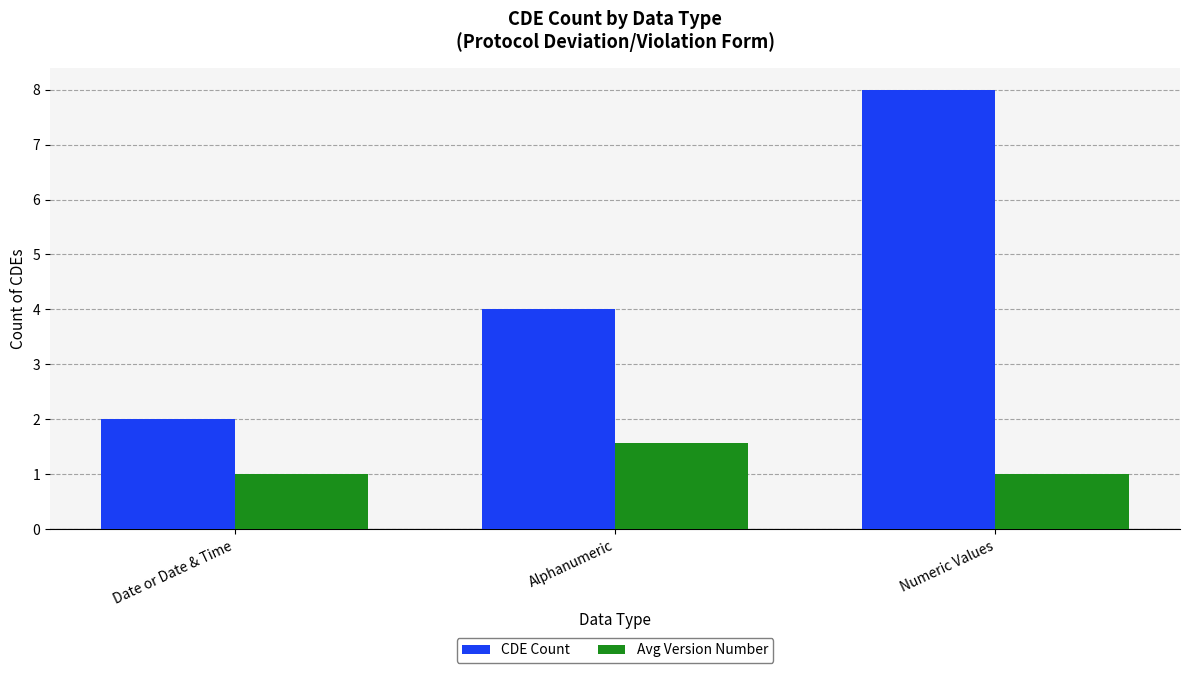

Which series has the widest spread of values?

CDE Count